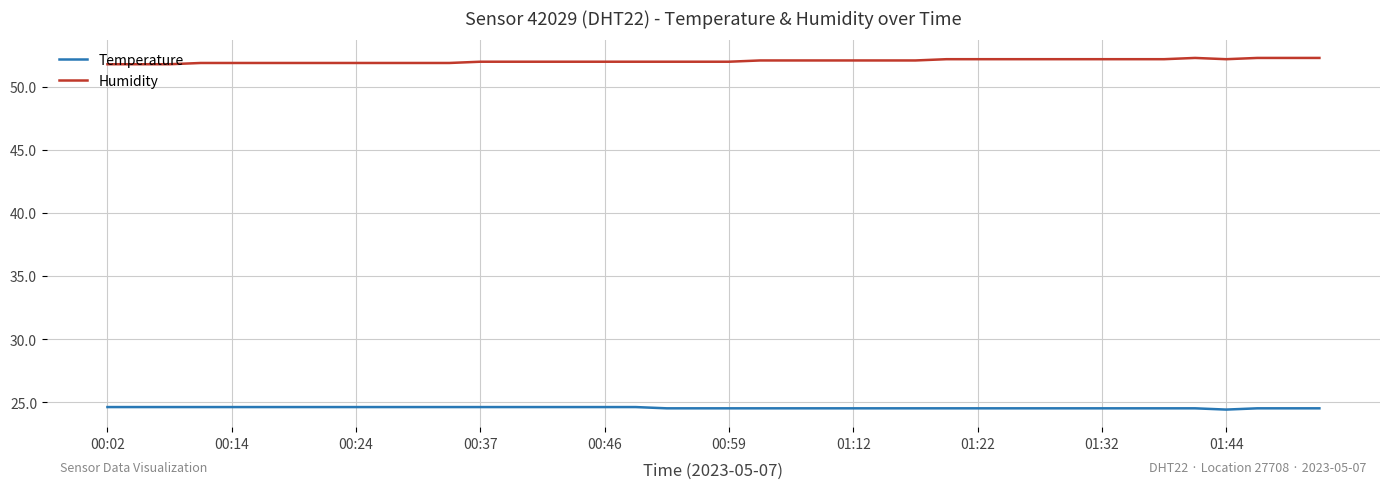

Which series has the largest total across all categories?

Humidity